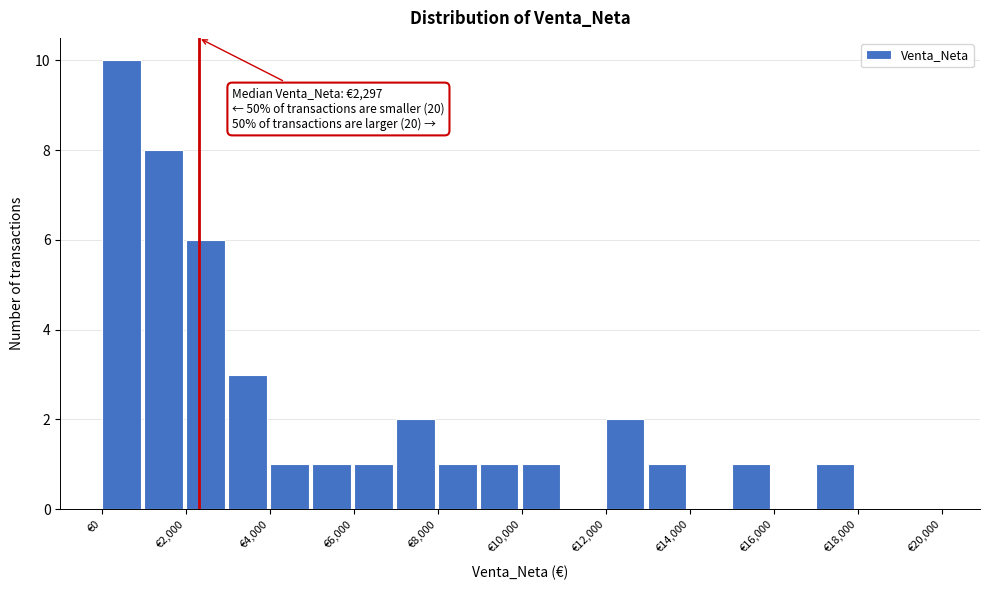

Which range on the x-axis has the tallest bar?

0 to 1000